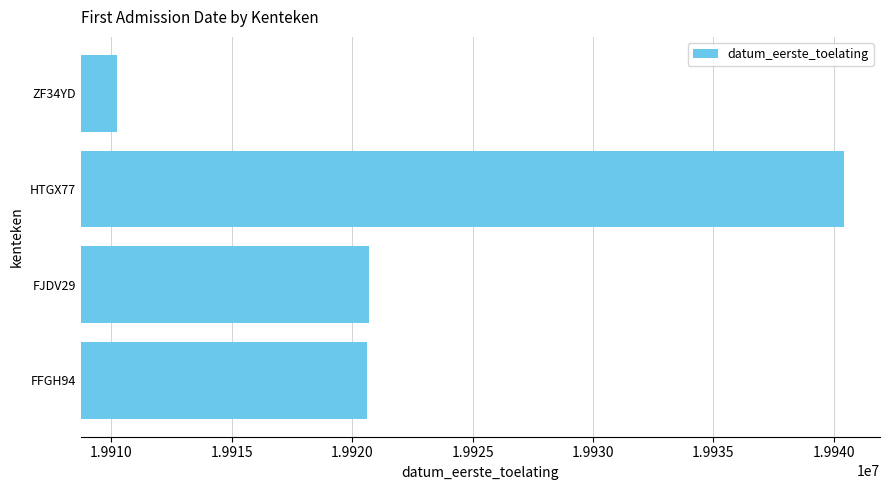

Approximately how many times larger is the value at ZF34YD compared to HTGX77?

1.0